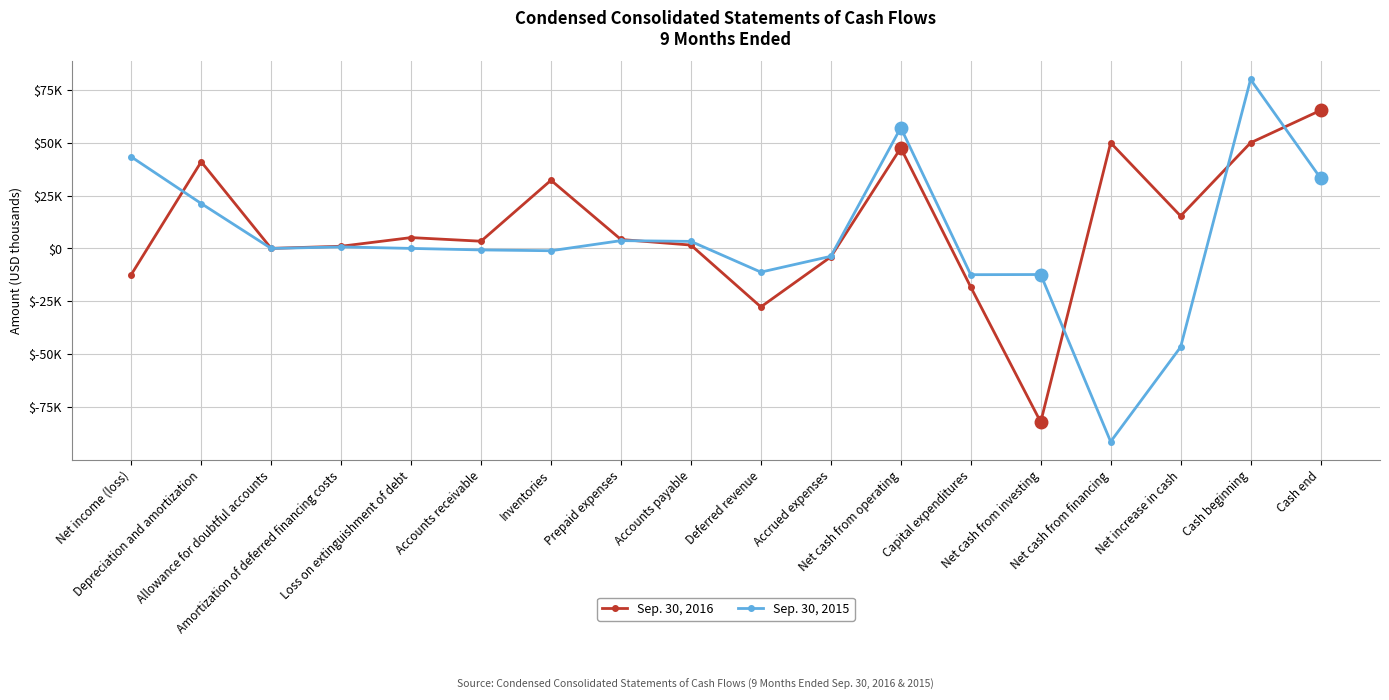

Which series changed the most between Loss on extinguishment of debt and Accrued expenses?

Sep. 30, 2016